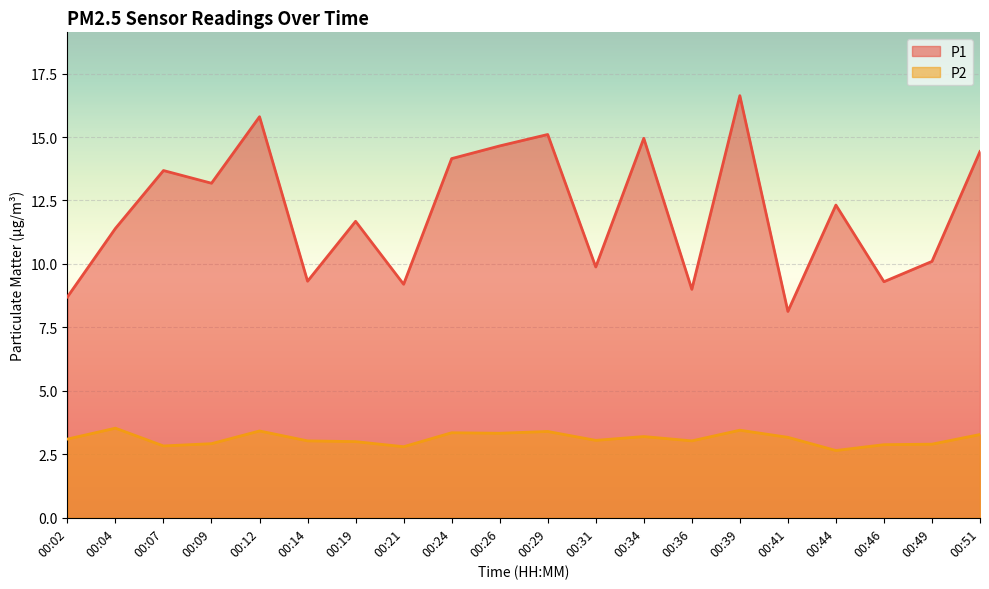

What value does the P1 series have at 00:04?

11.4